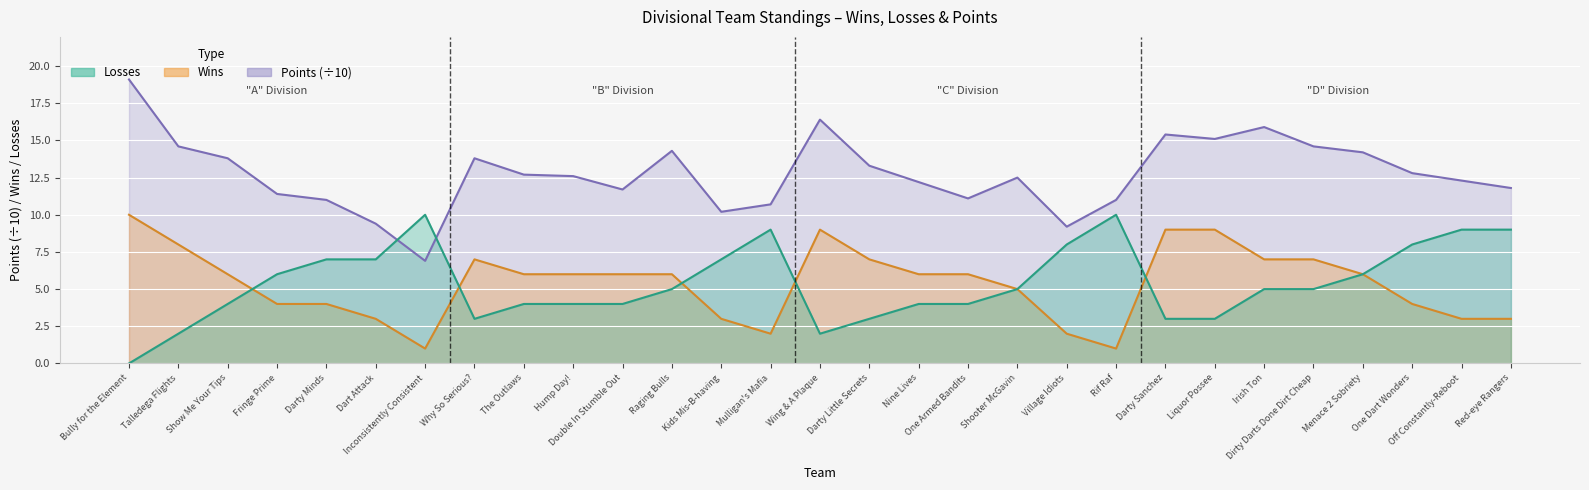

Where does the Points series first go above 12?

Bully for the Element